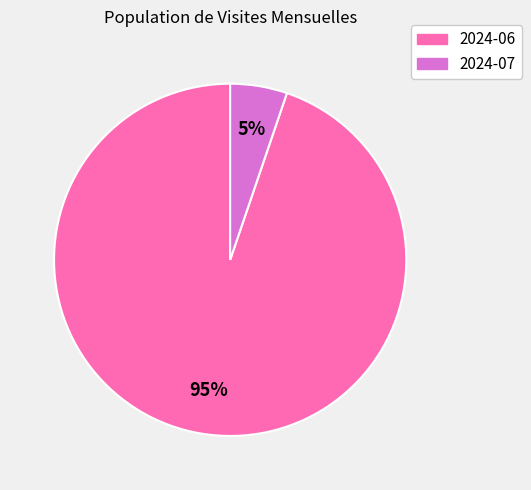

Count the number of slices in the pie.

2